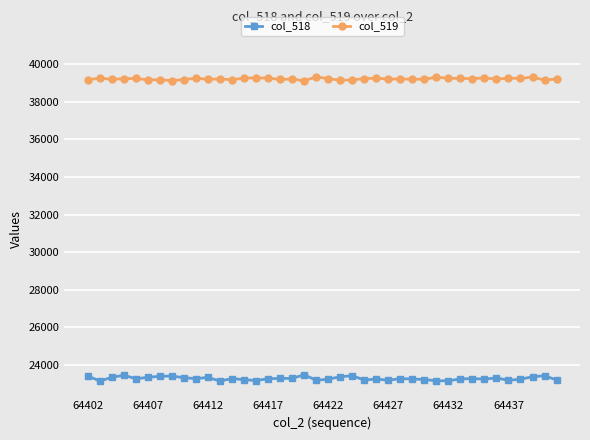

True or false: col_518 has more than 1 interior local peaks.

True